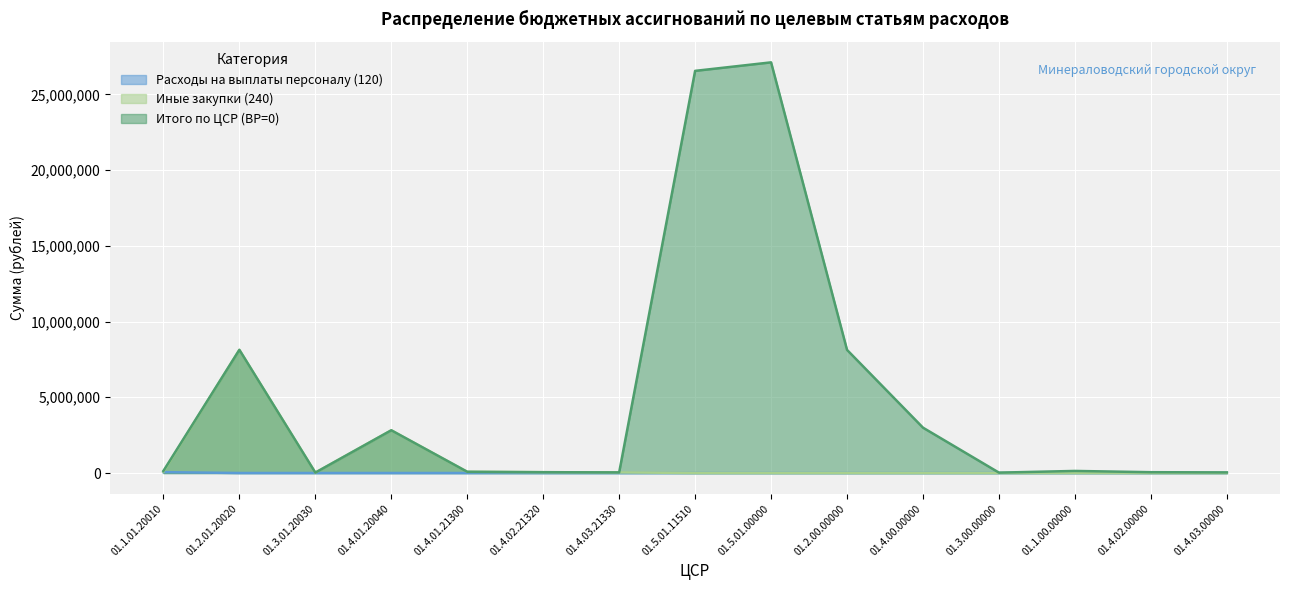

True or false: Итого по ЦСР (ВР=0) and Иные закупки (240) intersect in this chart.

False